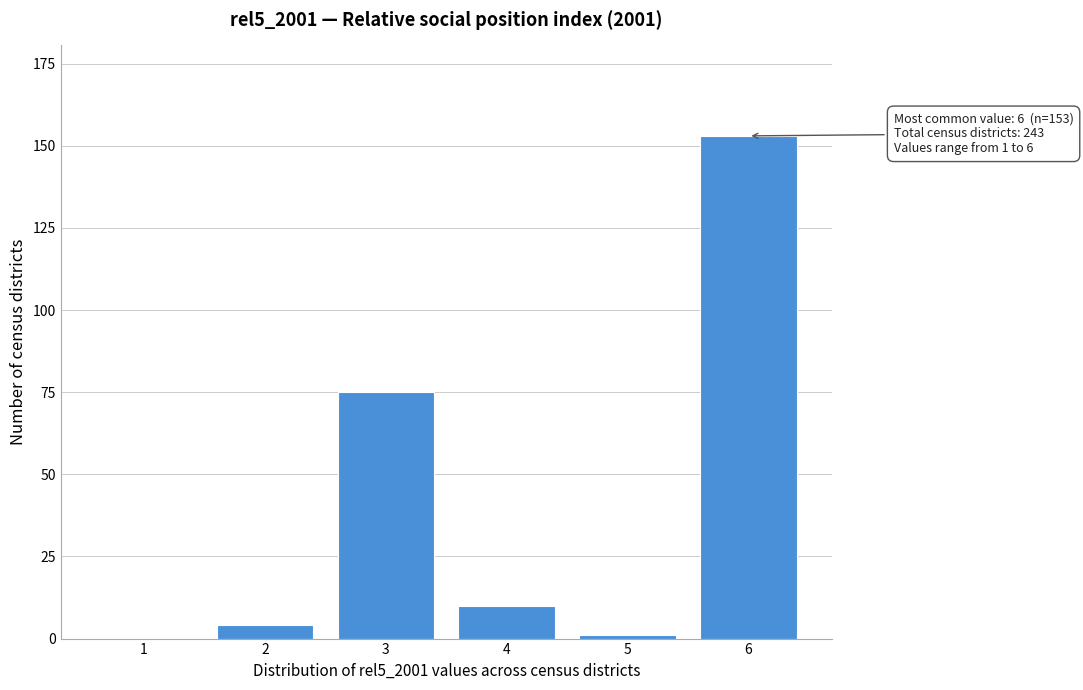

Reading left to right, what are all the values shown in this chart?

1=0	2=4	3=75	4=10	5=1	6=153